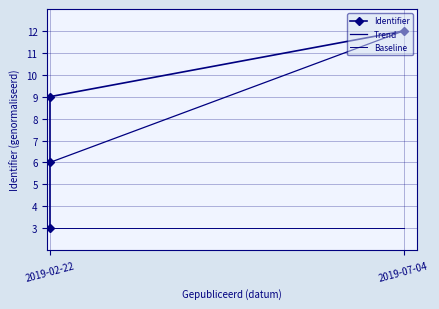

How many Identifier values are between 6 and 12?

3